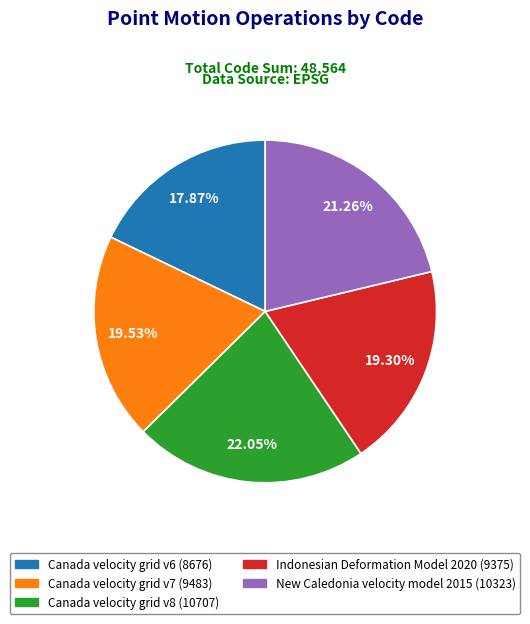

Does Canada velocity grid v6 represent more than half of the total?

No